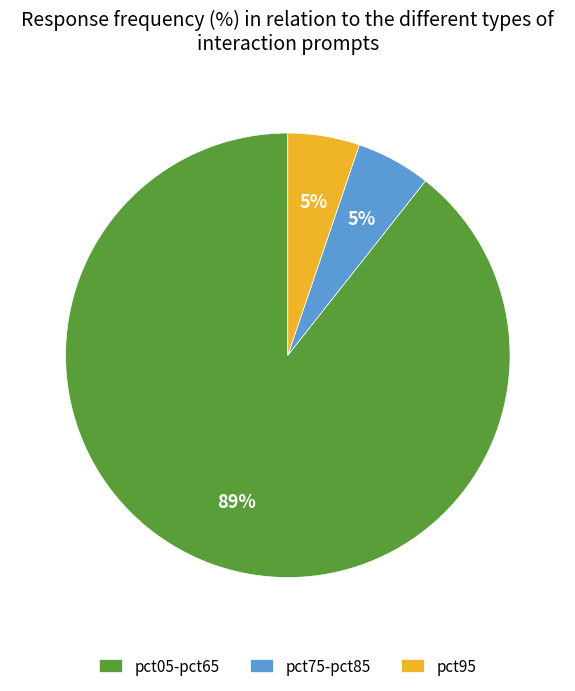

Combined, do pct05-pct65 and pct95 account for over 50%?

Yes